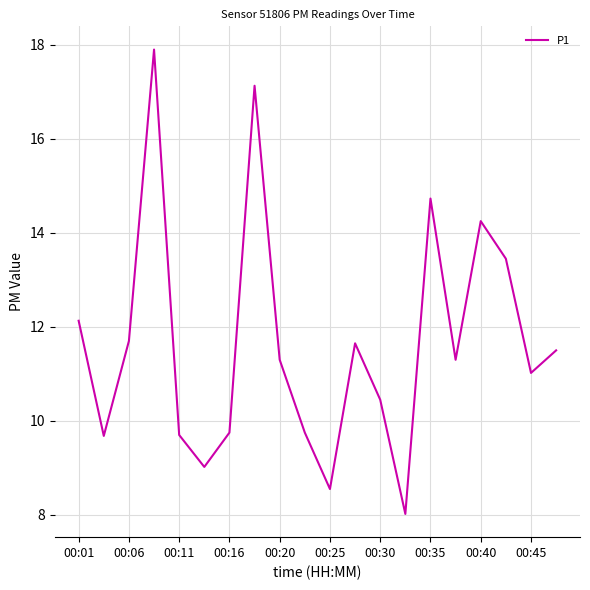

What is the minimum value shown in the chart?

8.0